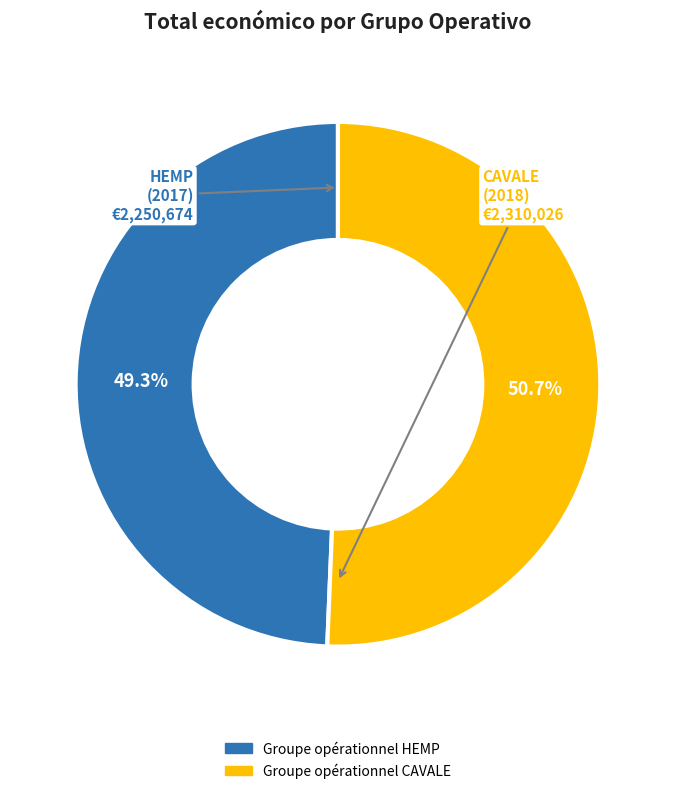

Do Groupe opérationnel CAVALE and Groupe opérationnel HEMP together represent more than half of the pie?

Yes